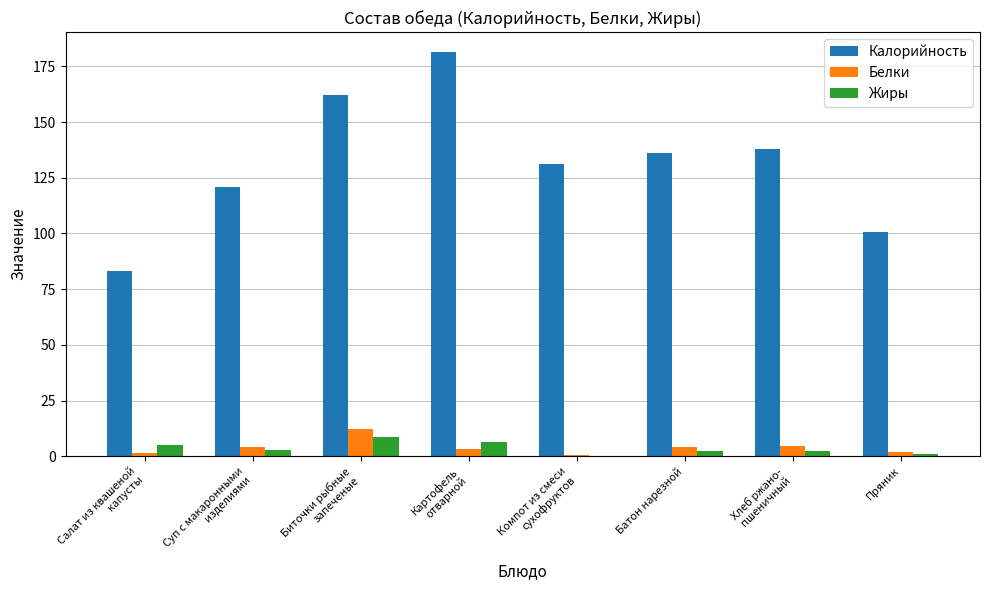

The Белки series shows 4.0 at Батон нарезной. True or false?

True